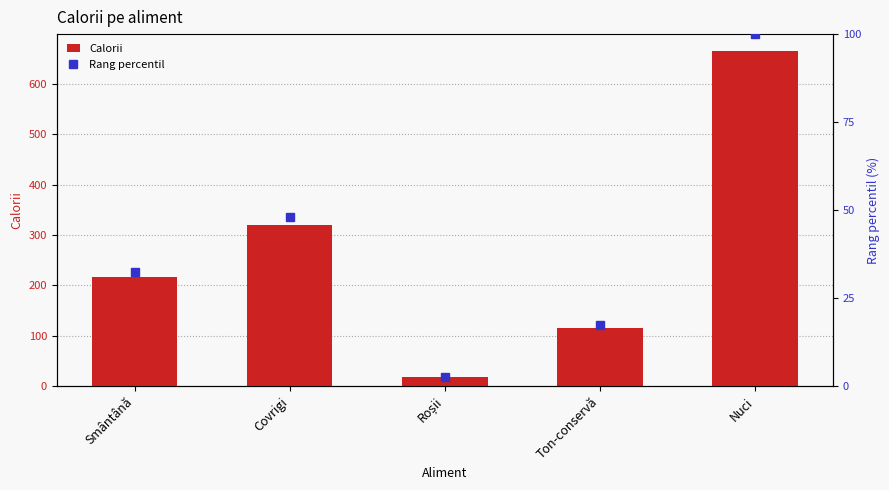

How many data points in Rang percentil are less than 32?

2